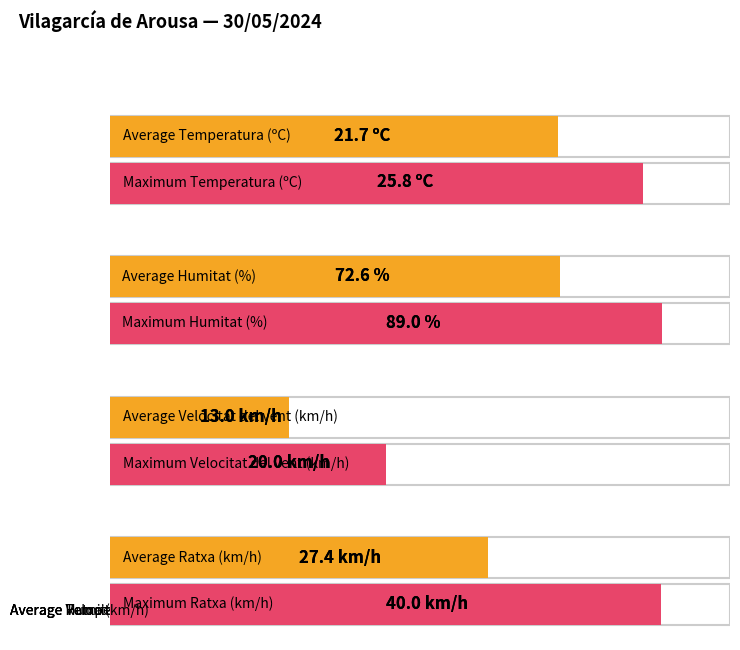

The Ratxa (km/h) series shows 41.9 at 09:00. True or false?

False